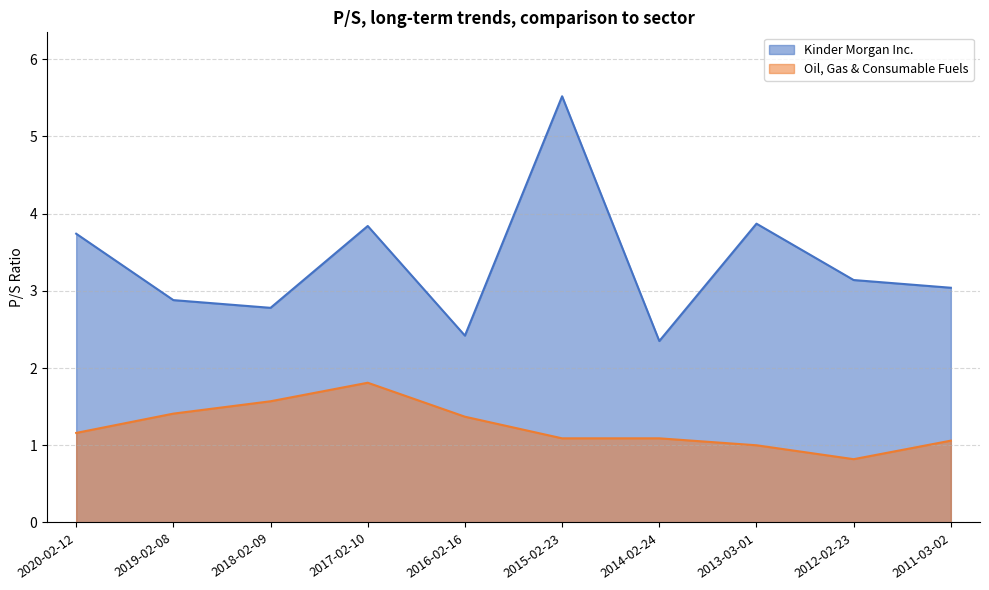

True or false: Oil, Gas & Consumable Fuels and Kinder Morgan Inc. intersect in this chart.

False